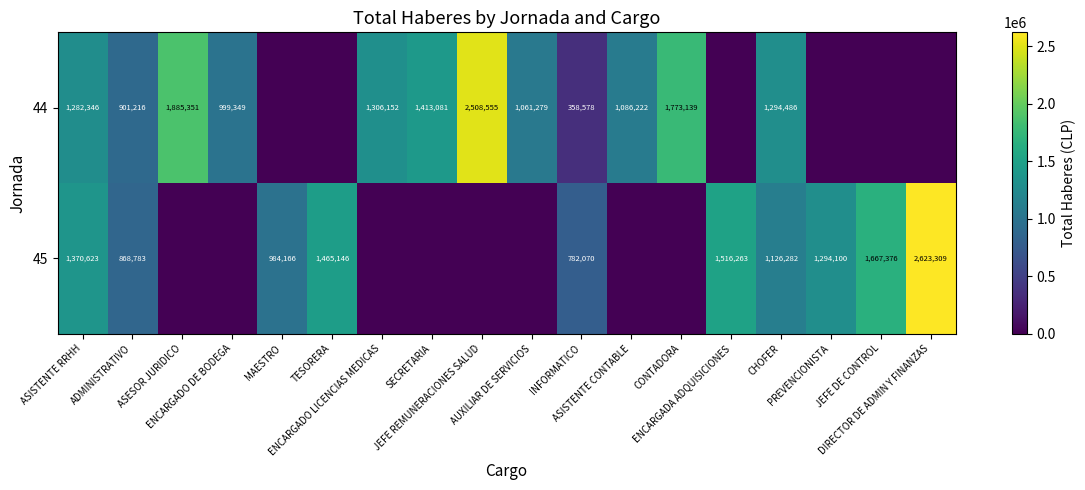

How many positive values does the 45 series have?

10